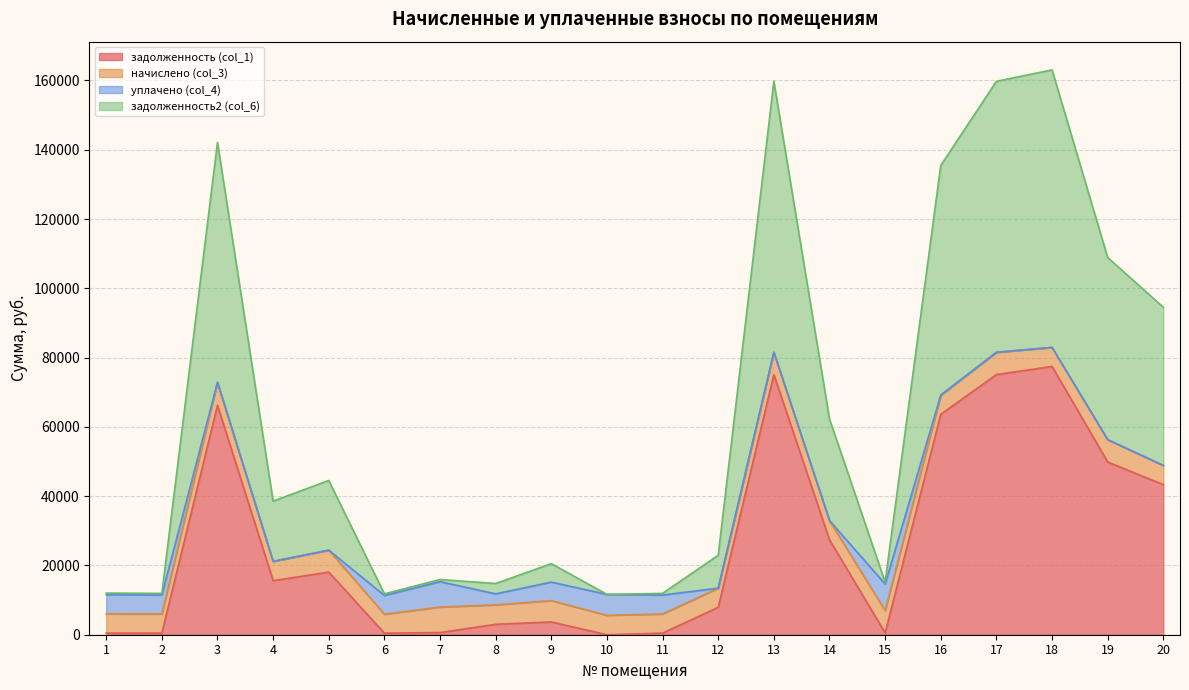

What is the value of the задолженность (col_1) point at the 1st from the left?

464.2